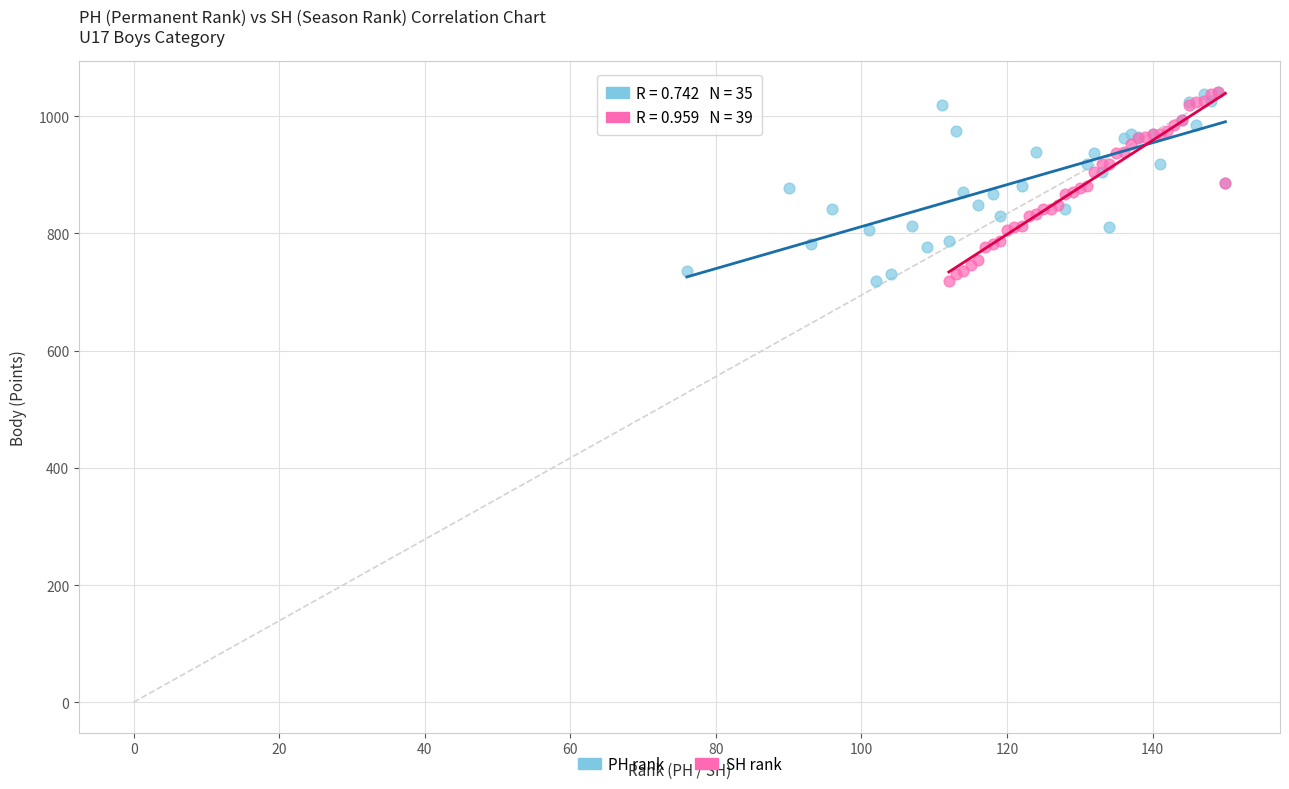

What are all the series names shown in the legend?

PH rank, SH rank